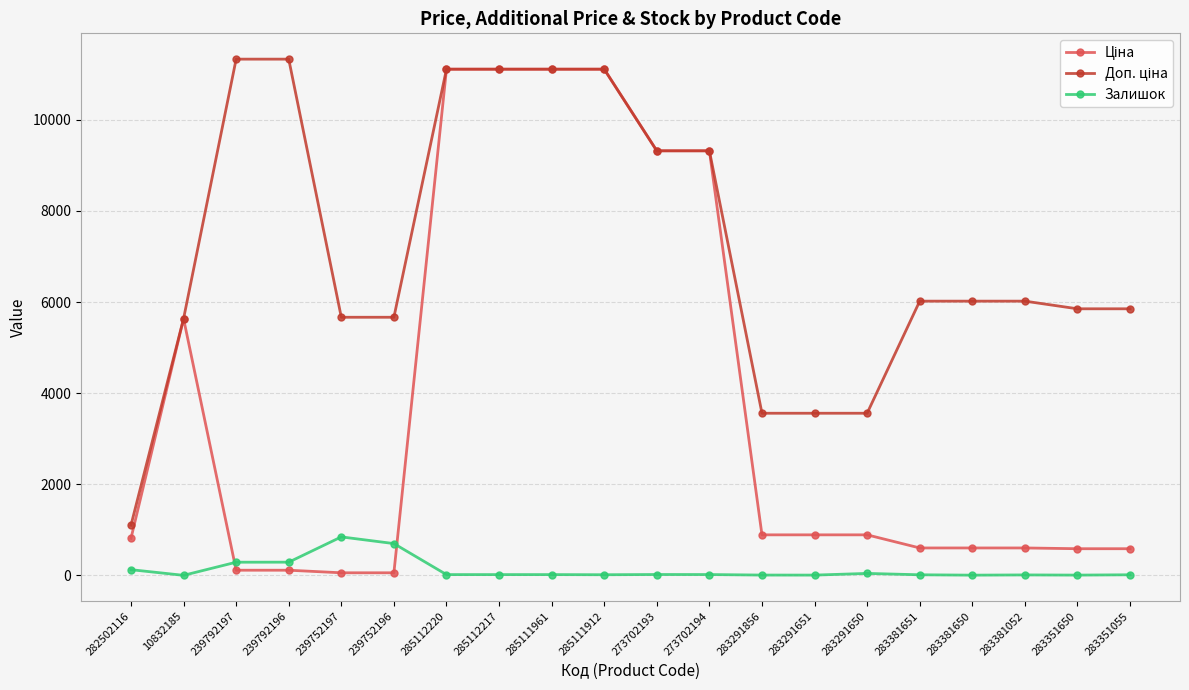

What is the greatest value displayed?

11334.0